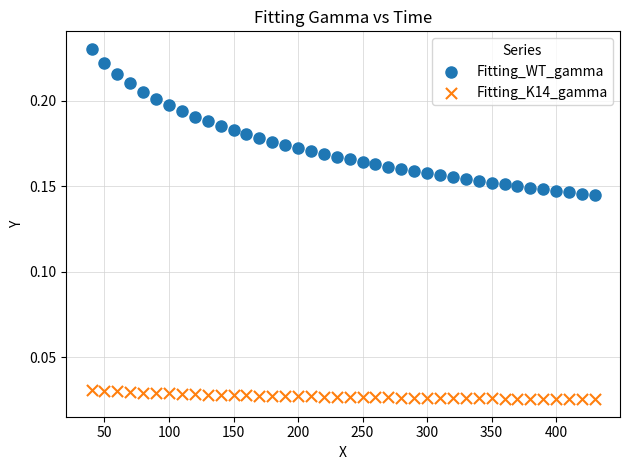

Across all data points, what is the range of X values (max minus min)?

390.0